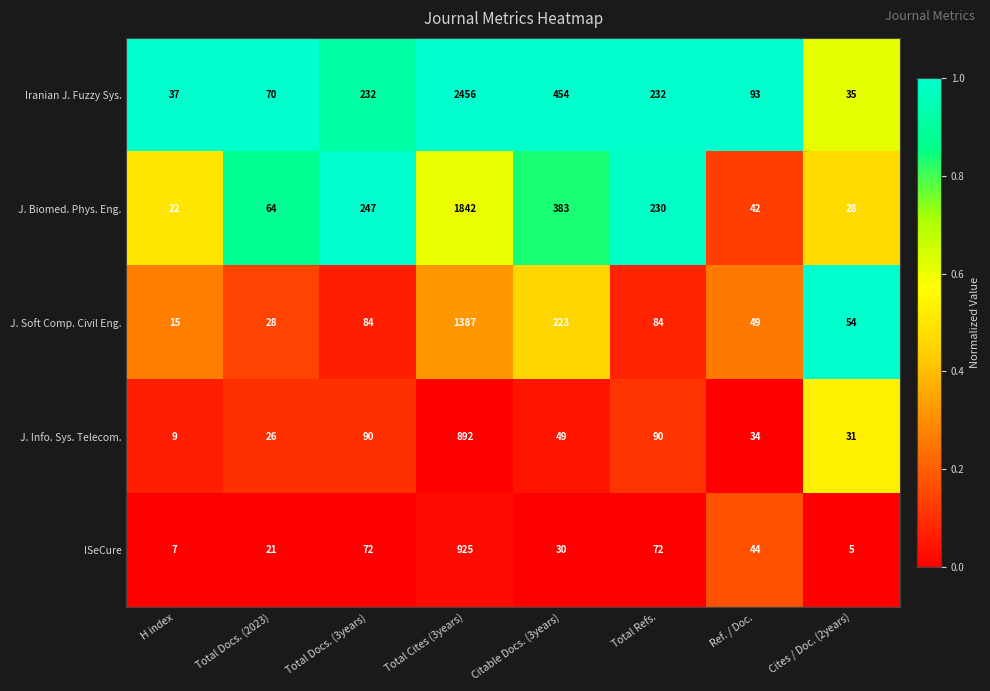

How many data points does each series have?

8